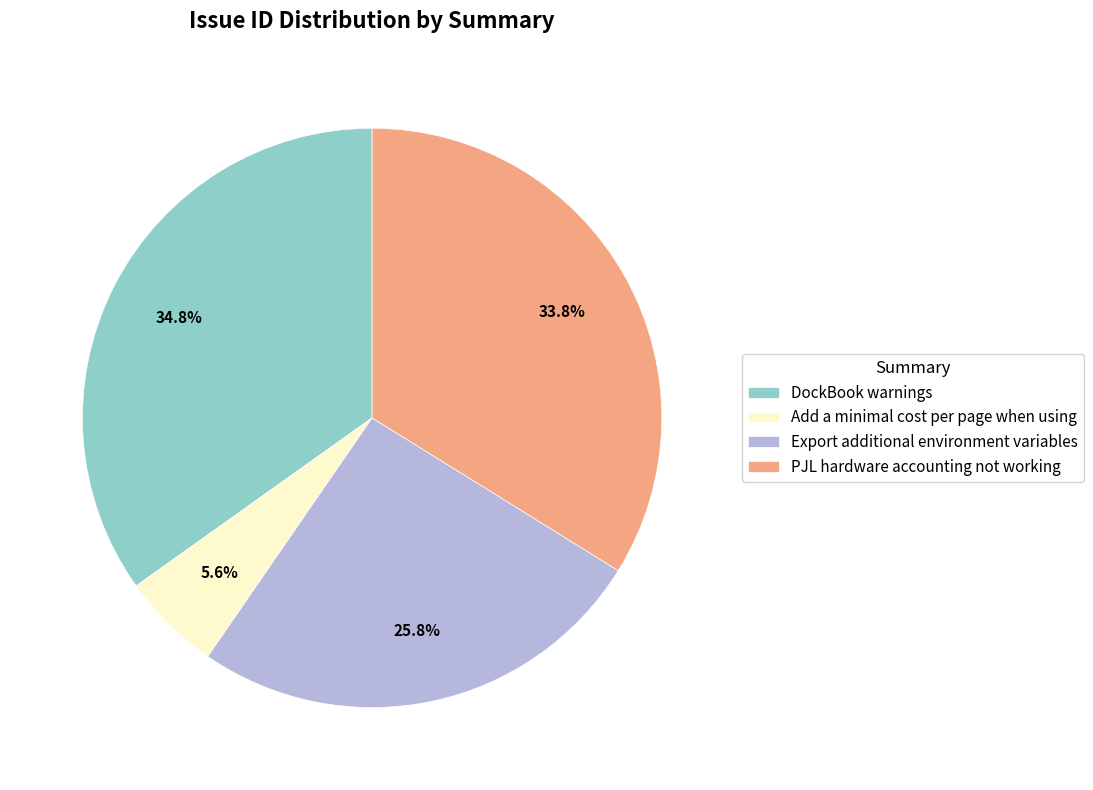

To the nearest percent, what portion does Add a minimal cost per page when using represent?

6%